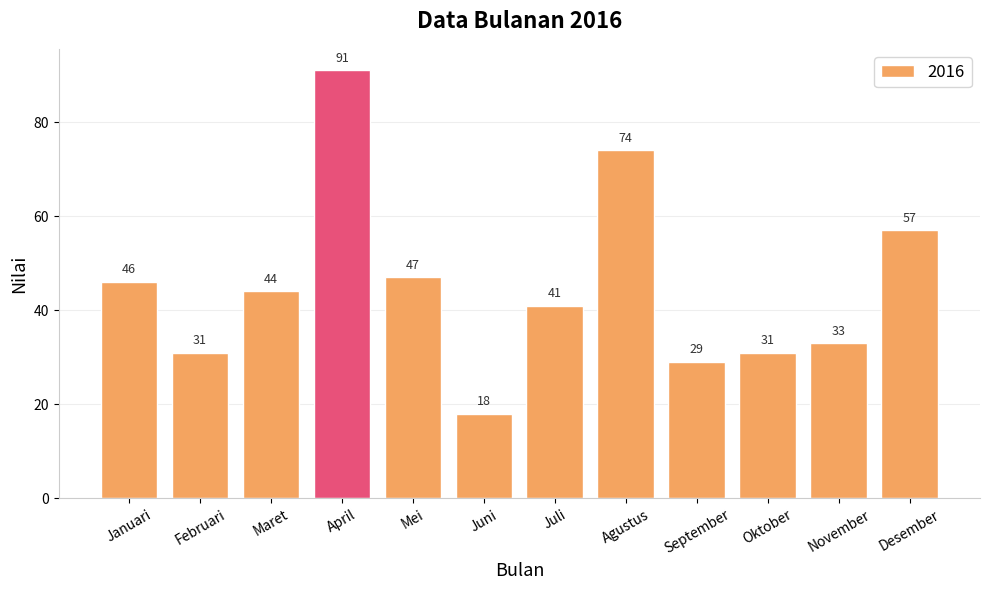

How many bars are there in total?

12